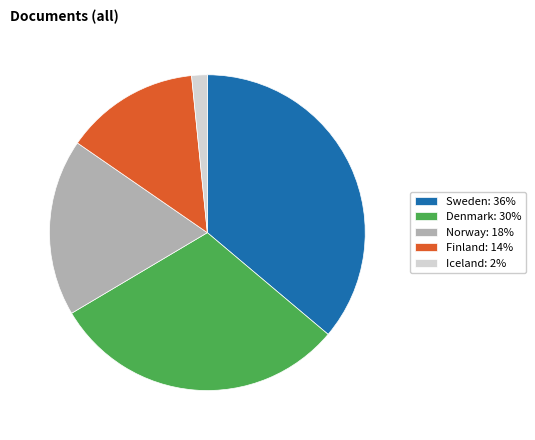

Combined, do Sweden: 36% and Denmark: 30% account for over 50%?

Yes